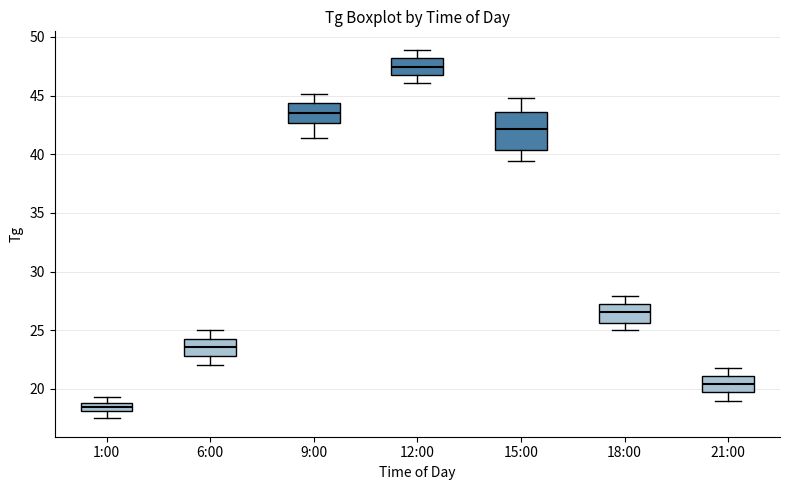

Comparing the boxes themselves (not the whiskers), which one is the tallest?

15:00